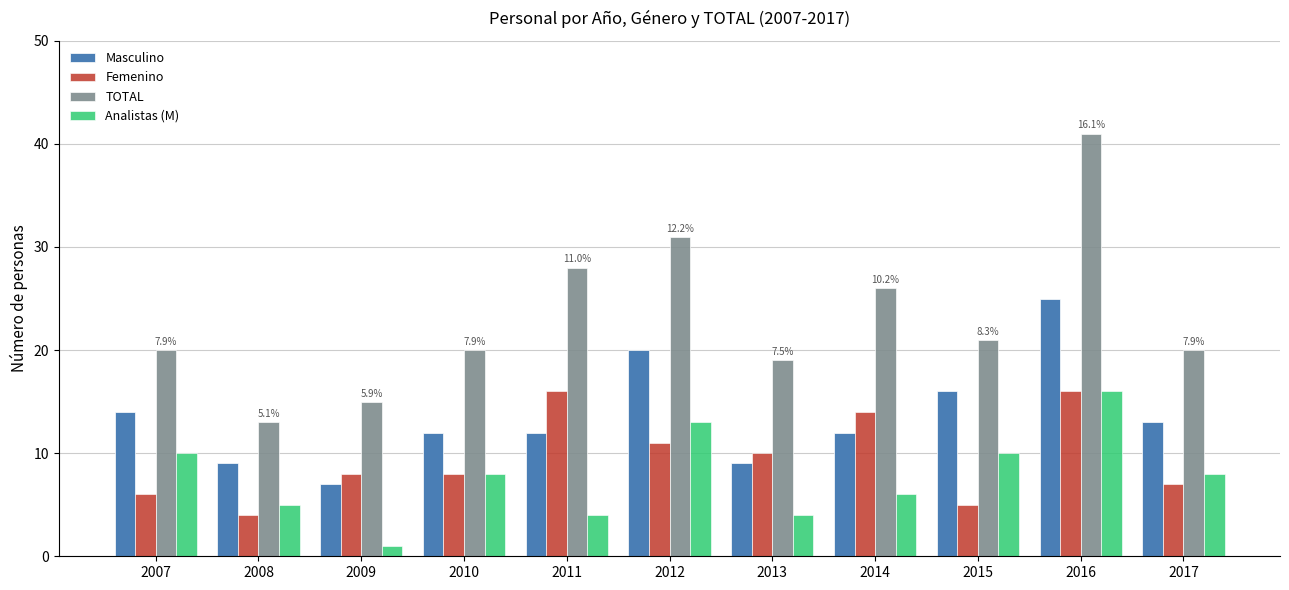

What is the average value of the TOTAL series?

23